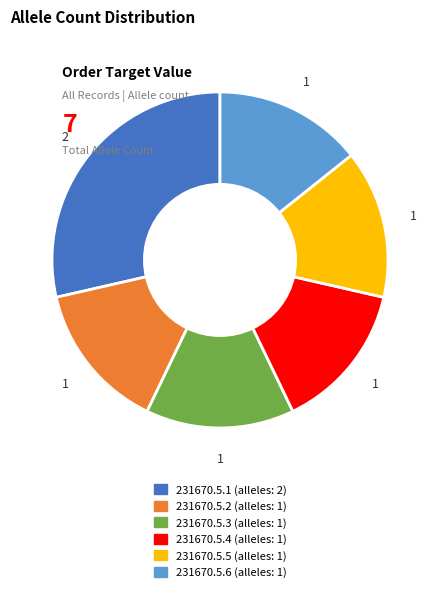

Do 231670.5.1 and 231670.5.3 together represent more than half of the pie?

No